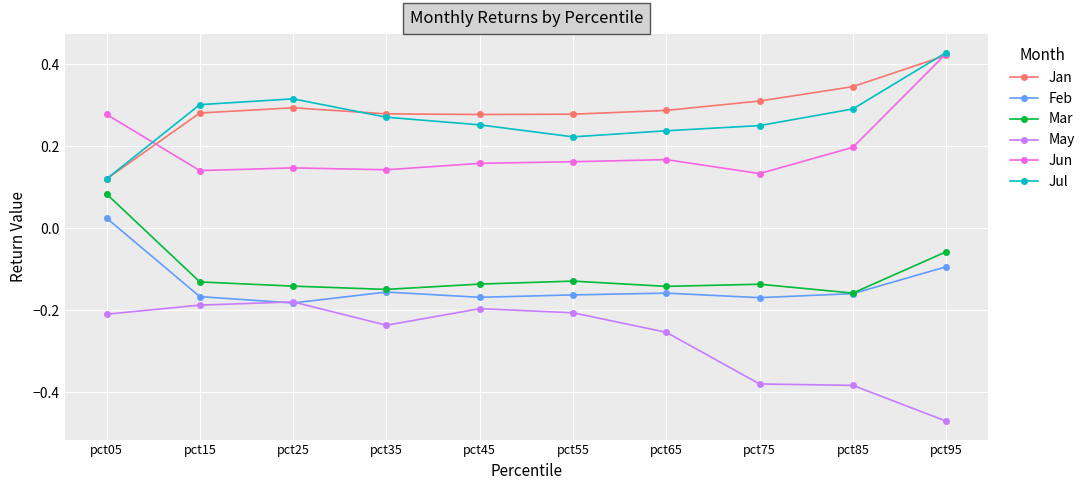

Is it true that Jan equals 0.1 at pct45?

False